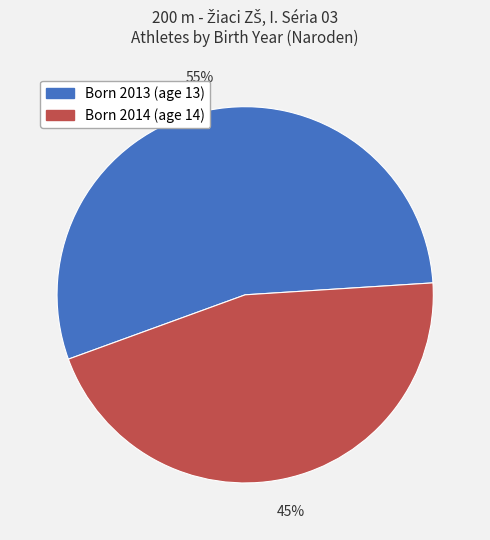

Combined, do Born 2013 (age 13) and Born 2014 (age 14) account for over 50%?

Yes